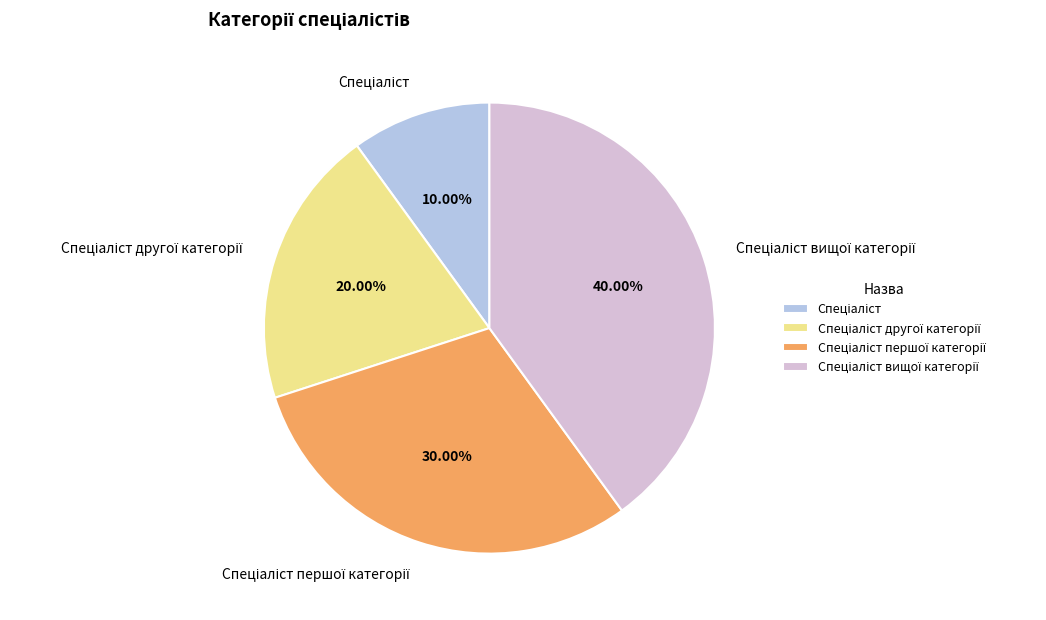

Is there a majority slice in this chart?

No